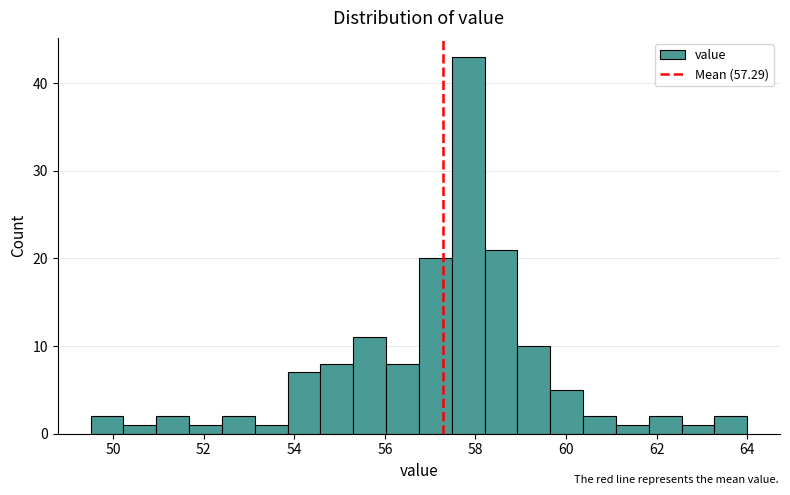

Read against the x-axis, roughly where is the centre of the tallest bar?

57.8